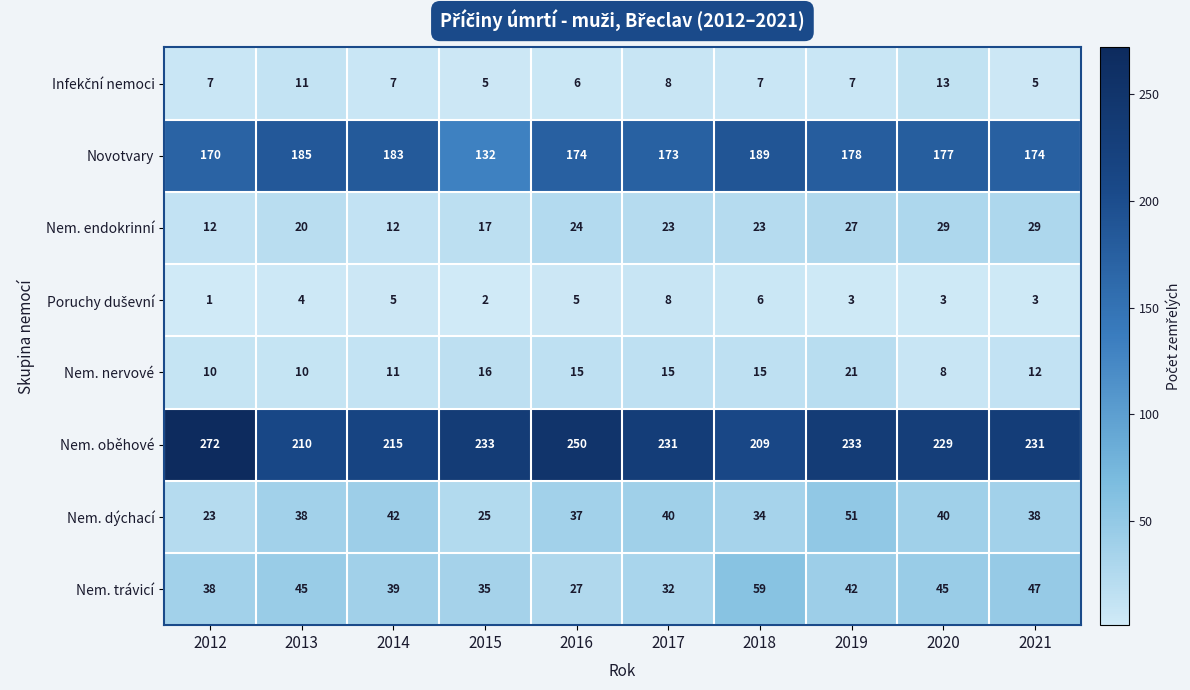

What is the difference between the maximum and minimum values in the Nem. endokrinní series?

17